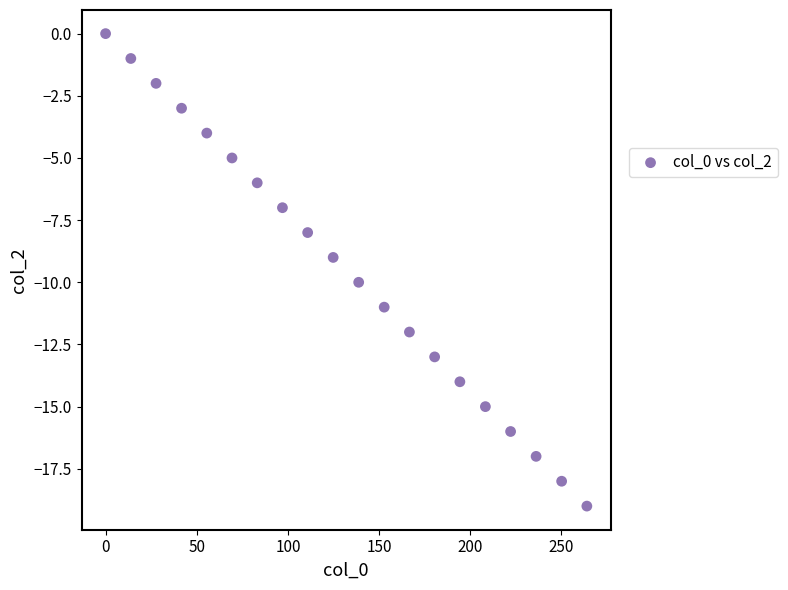

What is the range of Y values (max minus min)?

19